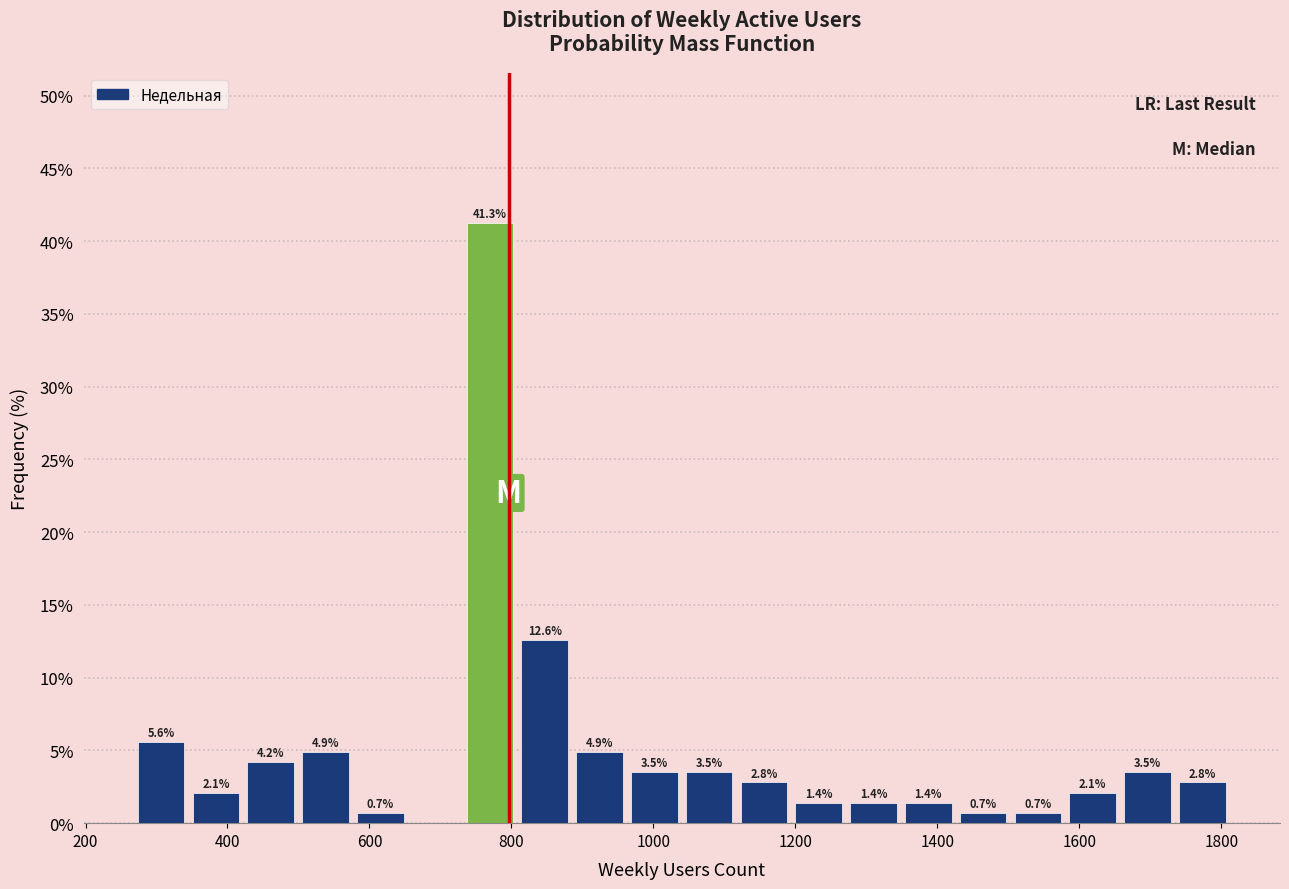

Around what value on the x-axis is the tallest bar? Give the approximate position of its centre, as read against the axis.

760